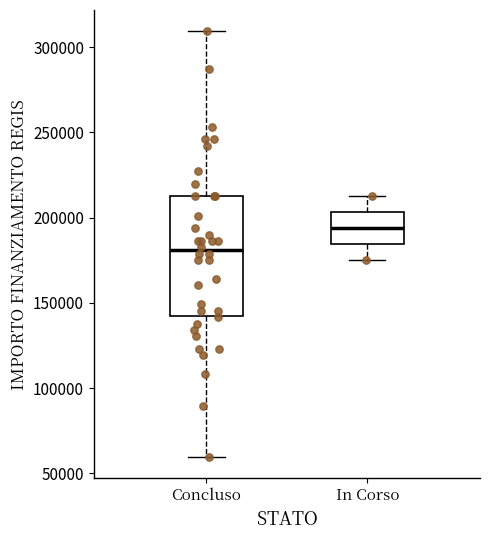

Reading left to right, transcribe this box plot: for each box, give where its median line is, the range the box spans, and where its two whiskers end, as read against the y-axis. The values are not printed on the chart, so give them approximately, as read against the axis.

Concluso: median 180000, box 145000 to 210000, whiskers 60000 to 310000
In Corso: median 195000, box 185000 to 205000, whiskers 175000 to 210000